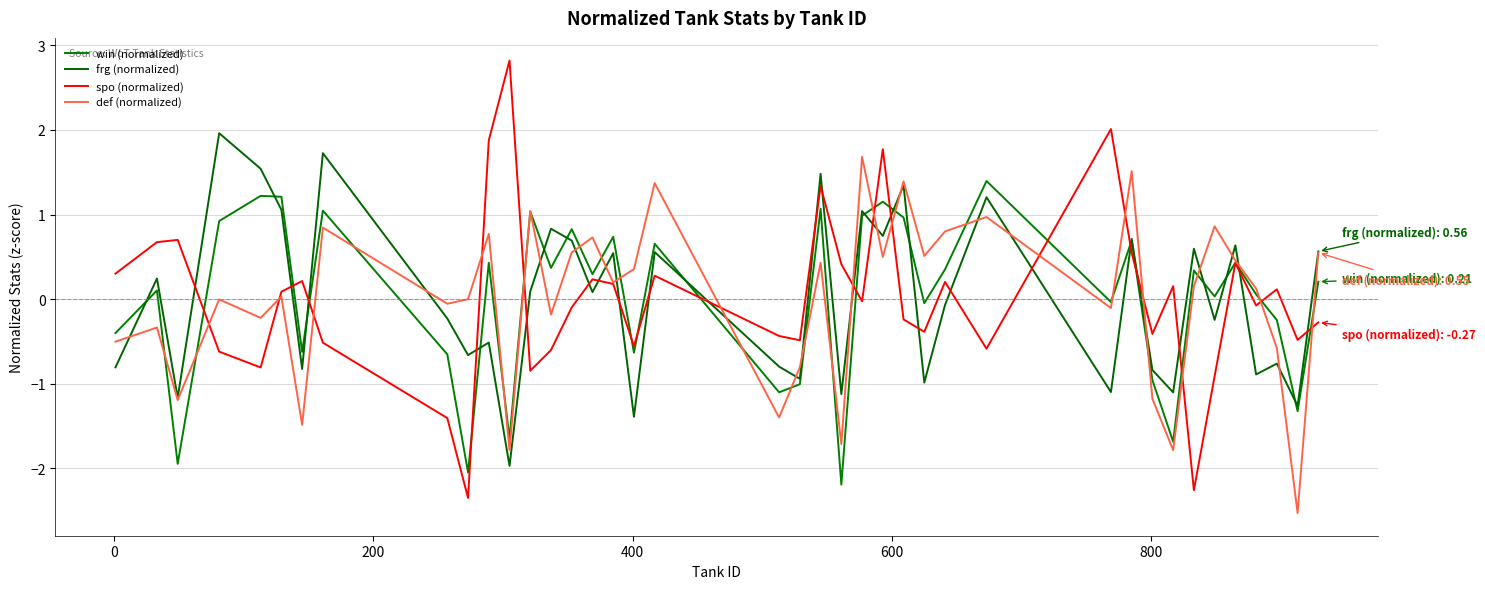

Reading left to right, extract all data points from this chart.

win (normalized): -0.4	0.1	-1.9	0.9	1.2	1.2	-0.6	1.0	-0.7	-2.0	0.4	-1.7	1.0	0.4	0.8	0.3	0.7	-0.6	0.7	-1.1	-1.0	1.1	-2.2	1.0	1.2	1.0	-0.0	0.4	1.4	-0.0	0.7	-1.0	-1.7	0.3	0.0	0.4	0.1	-0.2	-1.3	0.2
frg (normalized): -0.8	0.2	-1.2	2.0	1.5	1.1	-0.8	1.7	-0.2	-0.7	-0.5	-2.0	0.1	0.8	0.7	0.1	0.5	-1.4	0.6	-0.8	-0.9	1.5	-1.1	1.0	0.7	1.3	-1.0	-0.1	1.2	-1.1	0.7	-0.8	-1.1	0.6	-0.2	0.6	-0.9	-0.8	-1.3	0.6
spo (normalized): 0.3	0.7	0.7	-0.6	-0.8	0.1	0.2	-0.5	-1.4	-2.3	1.9	2.8	-0.8	-0.6	-0.1	0.2	0.2	-0.6	0.3	-0.4	-0.5	1.3	0.4	-0.0	1.8	-0.2	-0.4	0.2	-0.6	2.0	0.5	-0.4	0.2	-2.3	-0.9	0.4	-0.1	0.1	-0.5	-0.3
def (normalized): -0.5	-0.3	-1.2	-0.0	-0.2	0.0	-1.5	0.8	-0.1	0.0	0.8	-1.8	1.0	-0.2	0.6	0.7	0.2	0.4	1.4	-1.4	-0.8	0.4	-1.7	1.7	0.5	1.4	0.5	0.8	1.0	-0.1	1.5	-1.2	-1.8	0.2	0.9	0.5	0.1	-0.6	-2.5	0.5